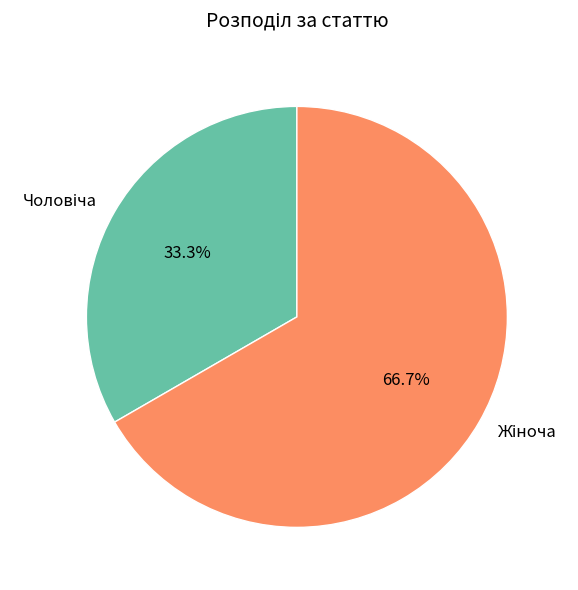

Is there any slice that represents more than half of the pie?

Yes